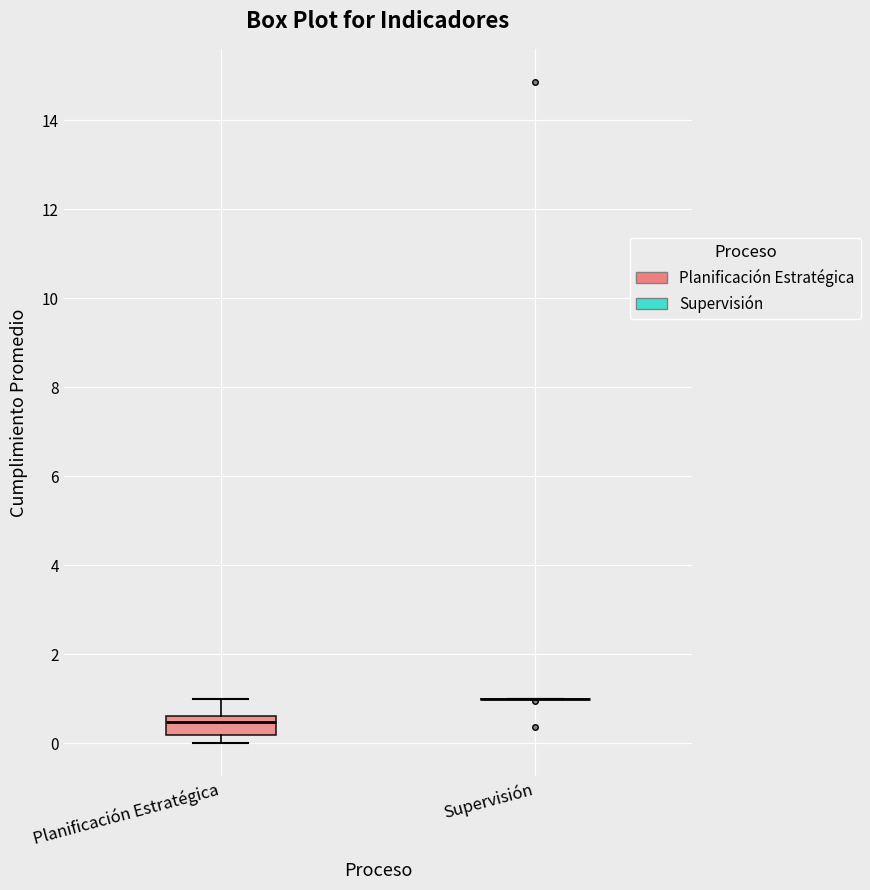

Reading left to right, transcribe this box plot: for each box, give where its median line is, the range the box spans, and where its two whiskers end, as read against the y-axis. The values are not printed on the chart, so give them approximately, as read against the axis.

Planificación Estratégica: median 0.4, box 0.2 to 0.6, whiskers 0.0 to 1.0
Supervisión: box collapsed to a line at 1.0, whiskers 1.0 to 1.0